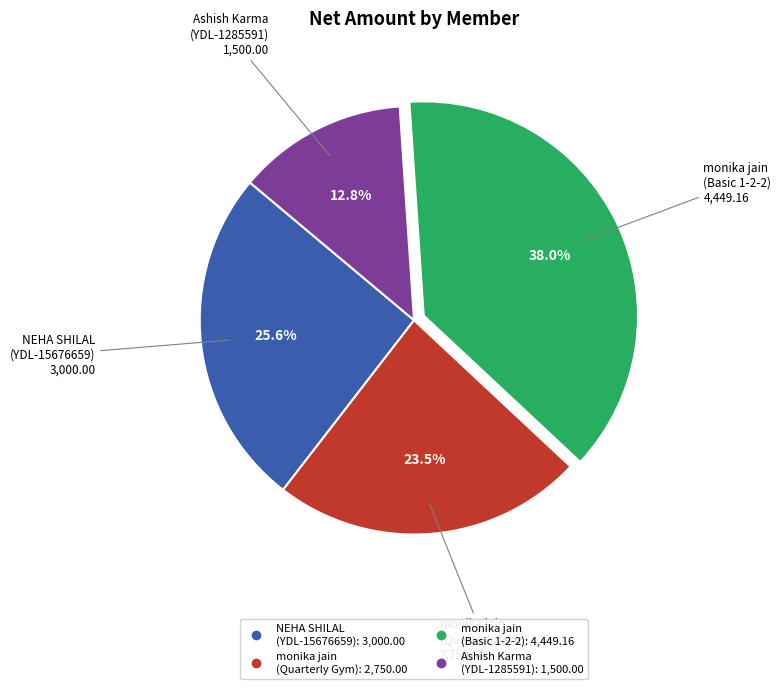

Which category has the smallest portion of the pie?

Ashish Karma (YDL-1285591)